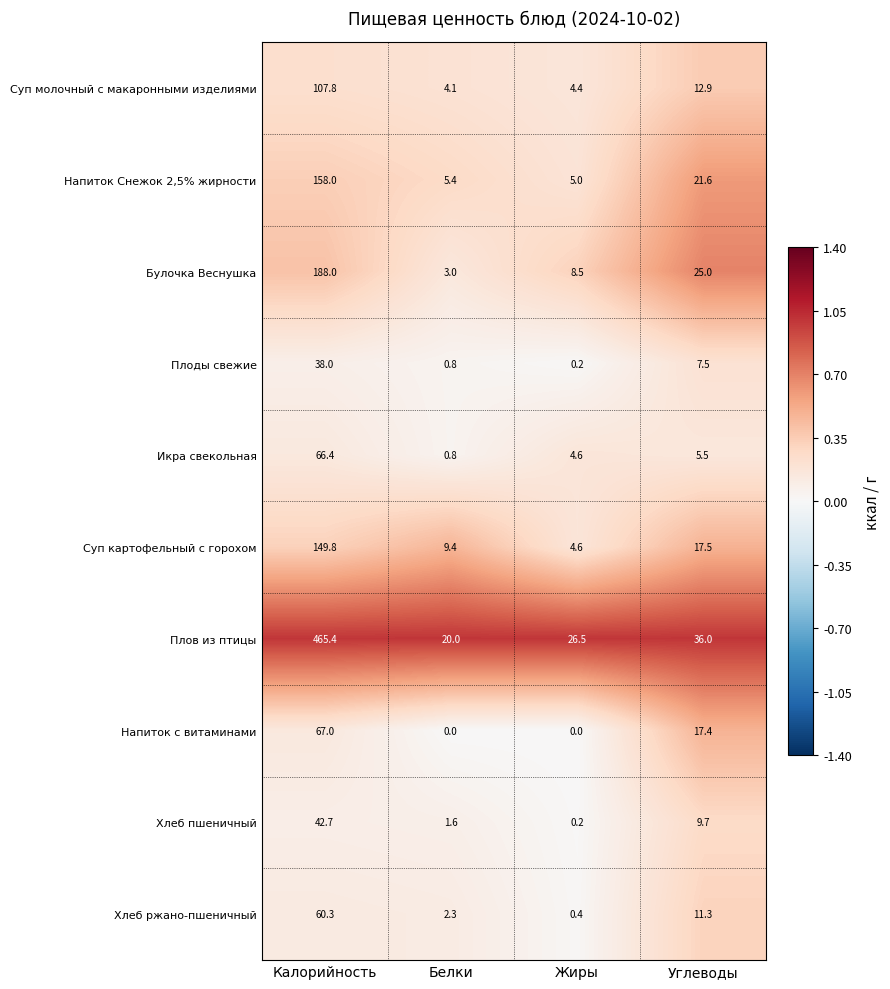

Rank the series by their maximum value, from lowest to highest.

Плоды свежие, Хлеб пшеничный, Хлеб ржано-пшеничный, Икра свекольная, Напиток с витаминами, Суп молочный с макаронными изделиями, Суп картофельный с горохом, Напиток Снежок 2,5% жирности, Булочка Веснушка, Плов из птицы